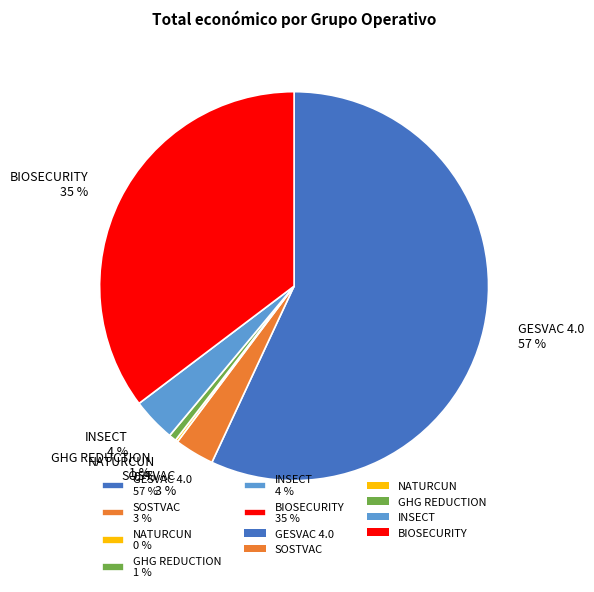

To the nearest percent, what portion does GHG REDUCTION represent?

1%